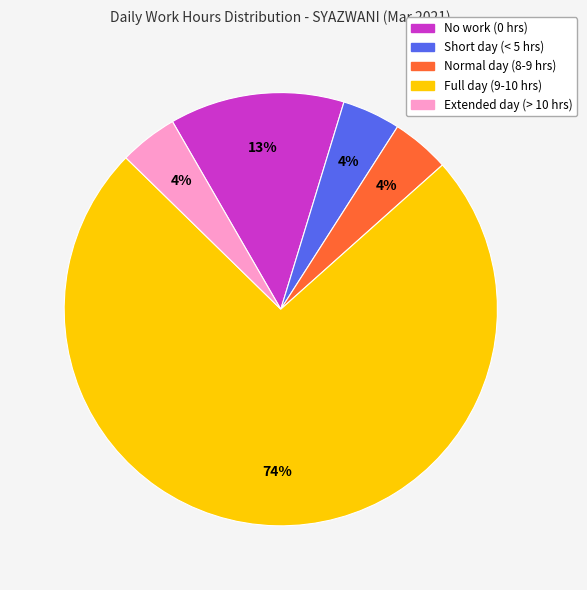

Does any single category account for the majority?

Yes